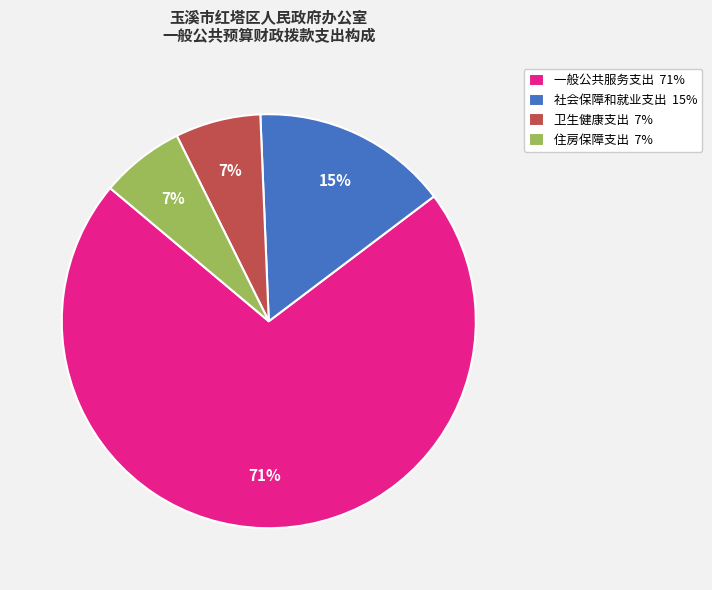

What is the ratio of the value at 一般公共服务支出 to the value at 社会保障和就业支出?

4.7